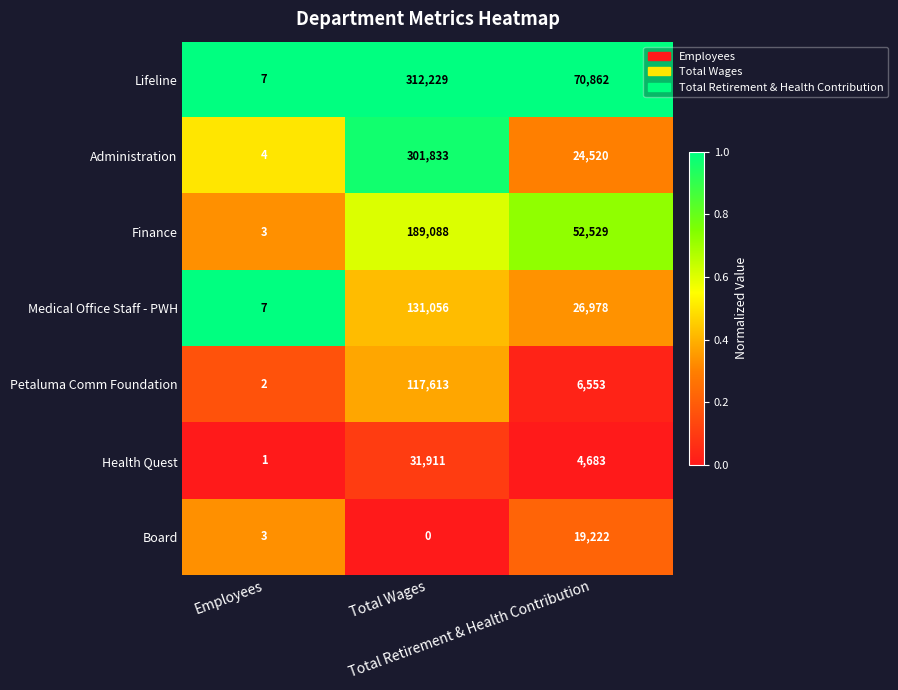

What is the sum of all Board values?

19225